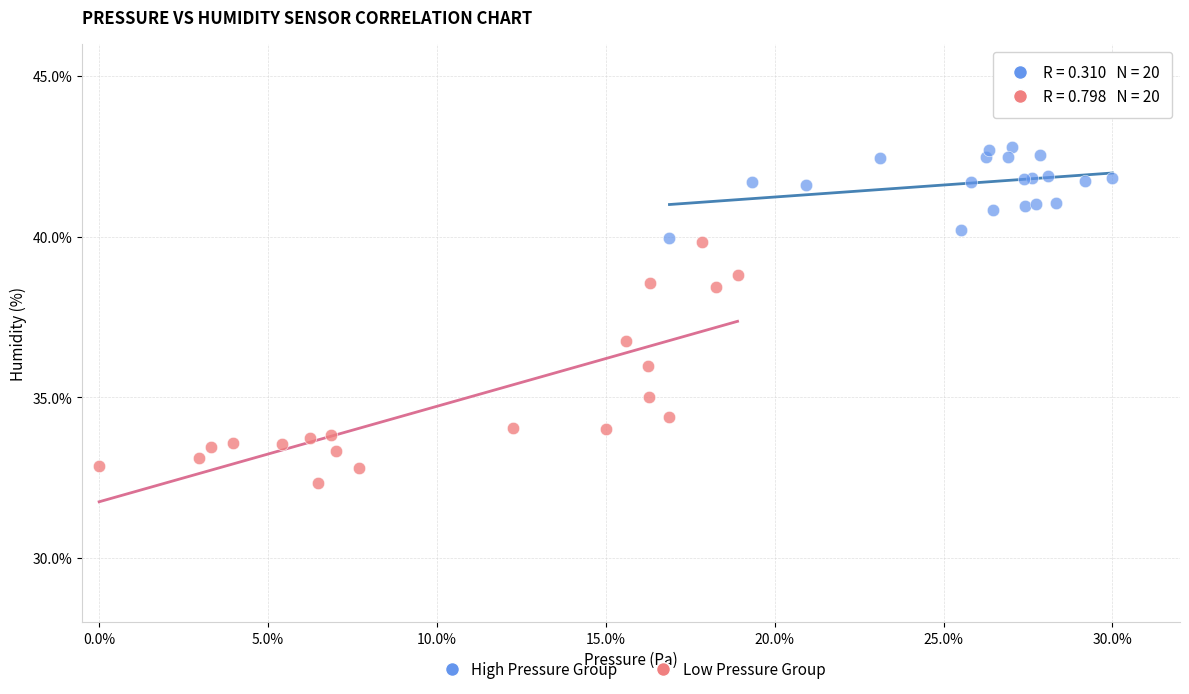

Which series reaches the maximum Y coordinate?

High Pressure Group